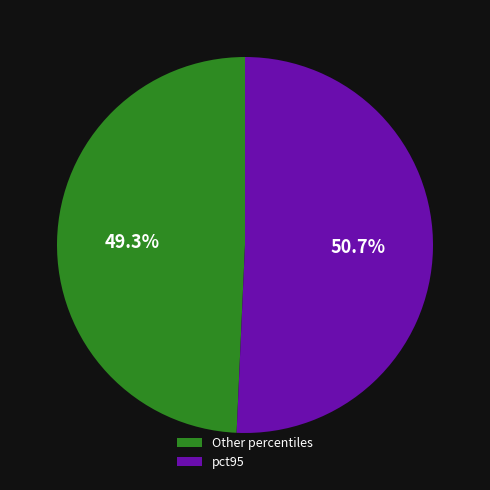

What is the total percentage of pct95 and Other percentiles?

100.0%